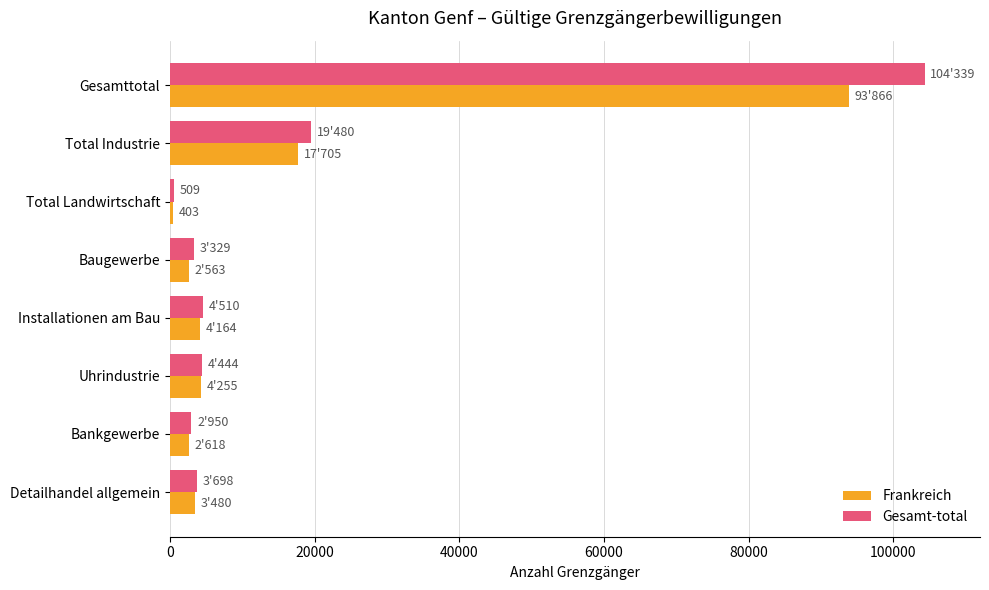

At which category is the sum across all series the highest?

Gesamttotal